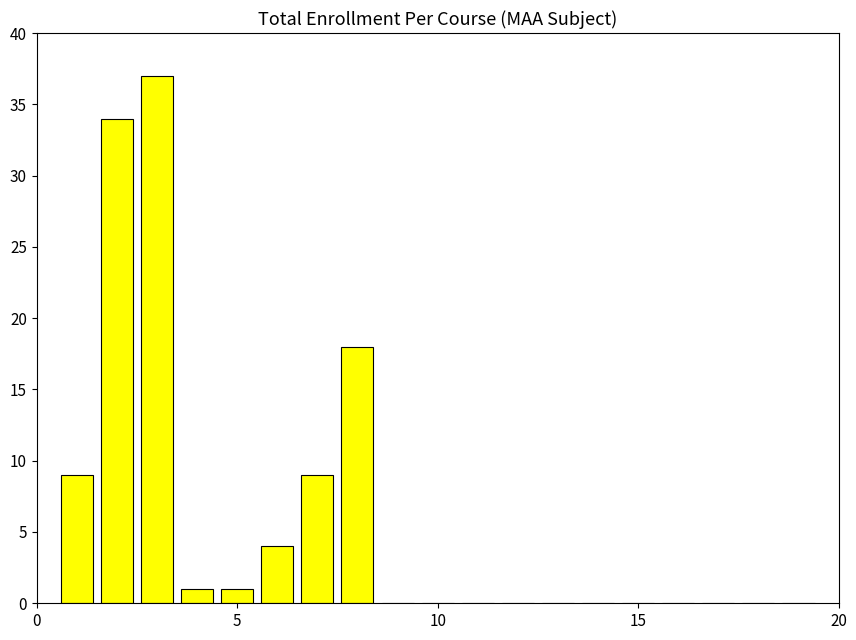

What is the maximum value shown in the chart?

37